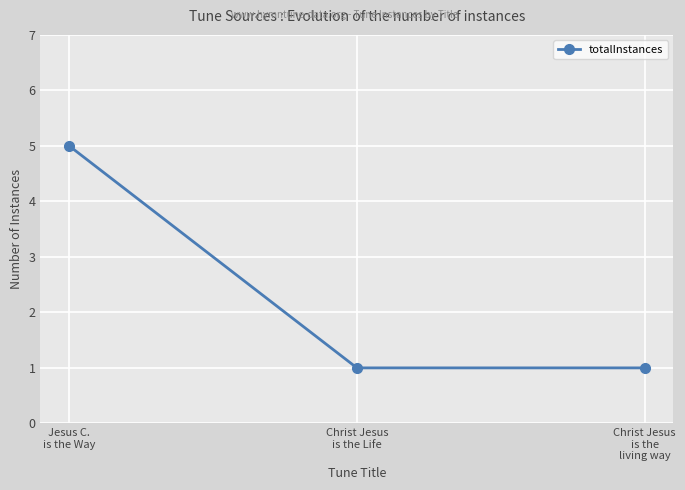

Reading left to right, extract all data points from this chart.

Jesus C.
is the Way=5	Christ Jesus
is the Life=1	Christ Jesus
is the
living way=1